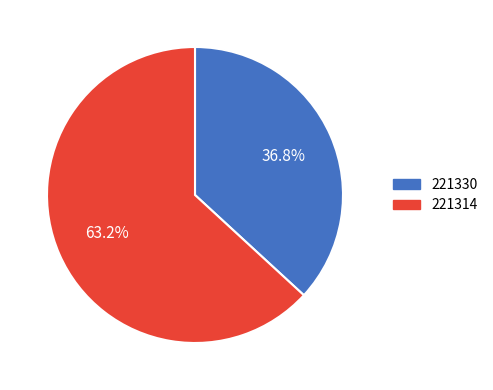

Is it true that 221314 is 63% of the pie?

True